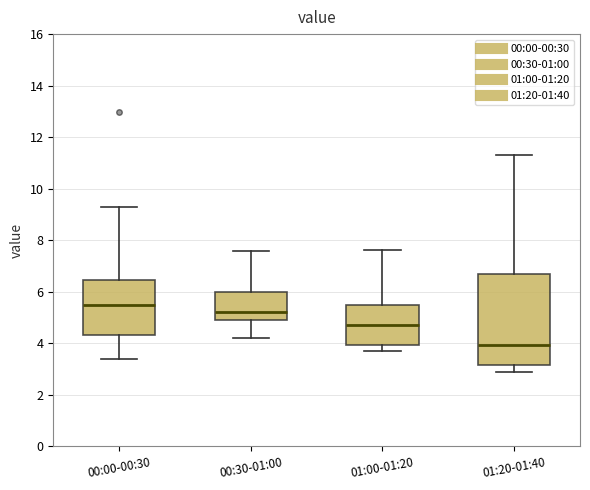

Reading left to right, transcribe this box plot: for each box, give where its median line is, the range the box spans, and where its two whiskers end, as read against the y-axis. The values are not printed on the chart, so give them approximately, as read against the axis.

00:00-00:30: median 5.4, box 4.4 to 6.4, whiskers 3.4 to 9.4
00:30-01:00: median 5.2, box 5.0 to 6.0, whiskers 4.2 to 7.6
01:00-01:20: median 4.8, box 4.0 to 5.4, whiskers 3.8 to 7.6
01:20-01:40: median 4.0, box 3.2 to 6.6, whiskers 2.8 to 11.4